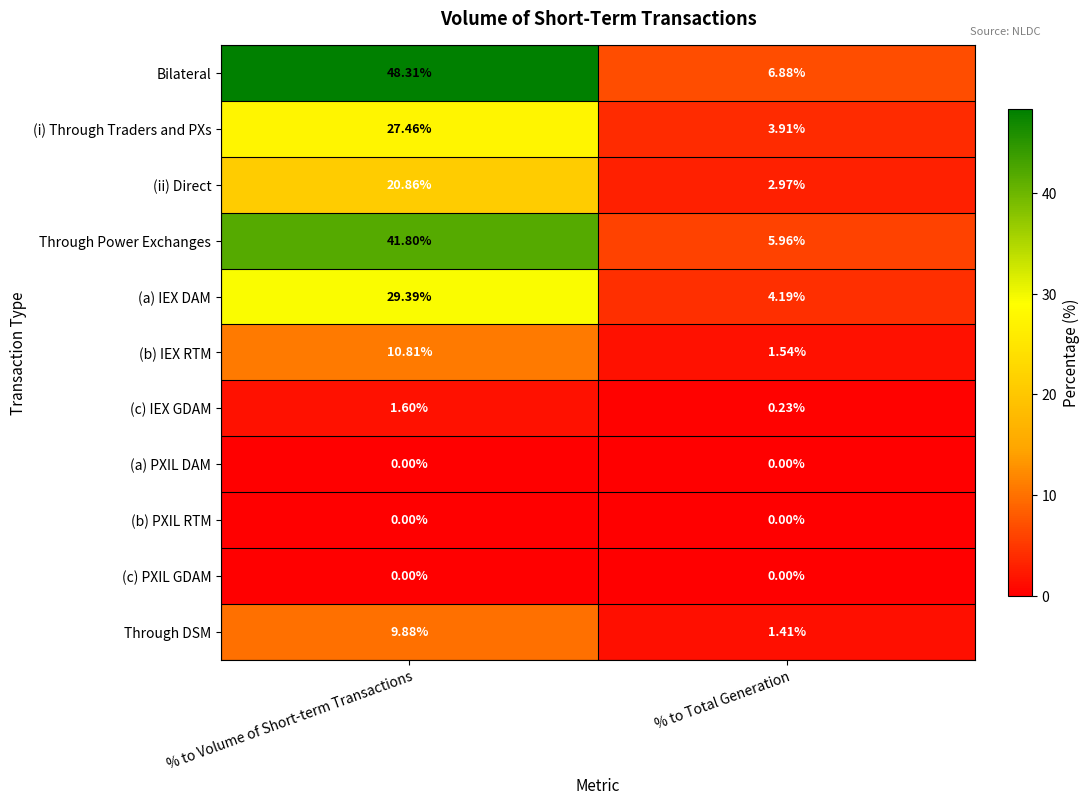

Which series changed the most between % to Volume of Short-term Transactions and % to Total Generation?

Bilateral